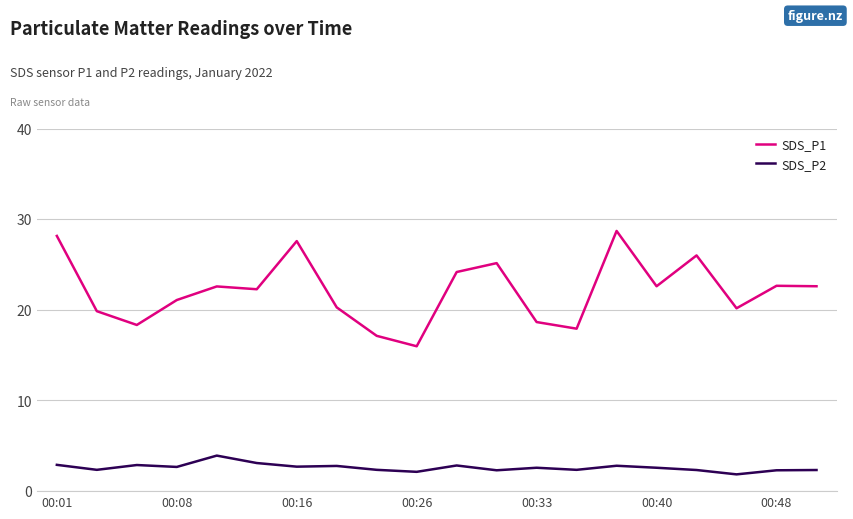

What is the highest value of the SDS_P2 series?

3.9